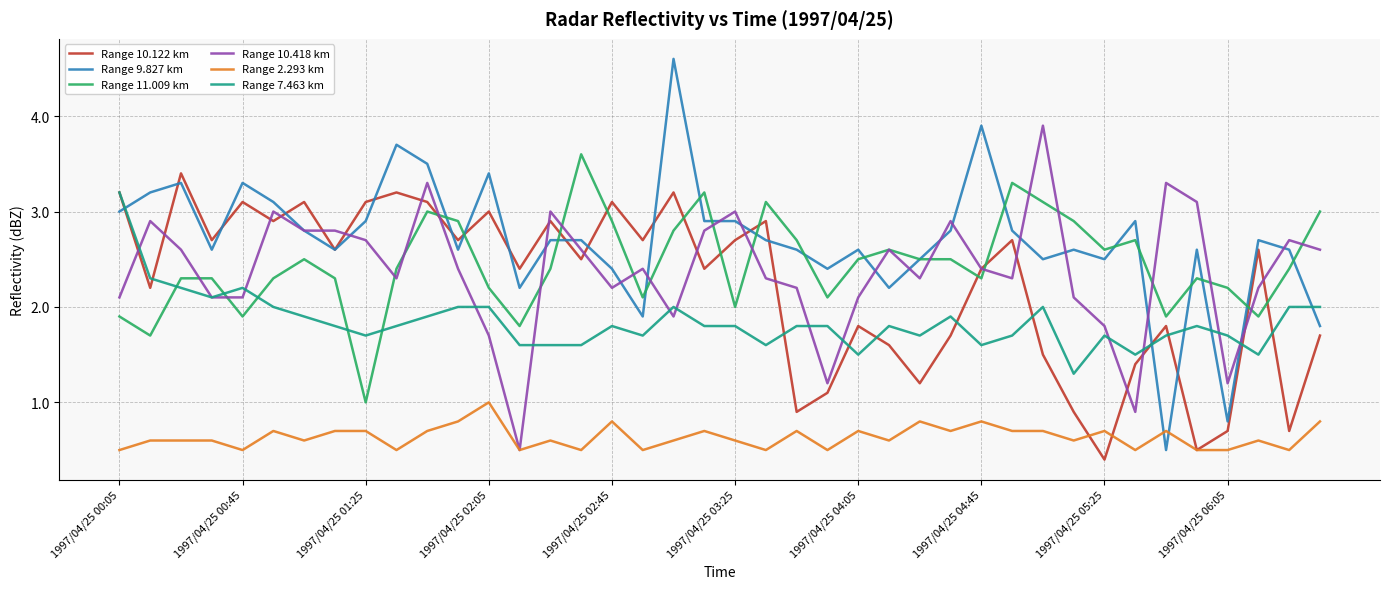

Which series has the largest range (max minus min)?

Range 9.827 km